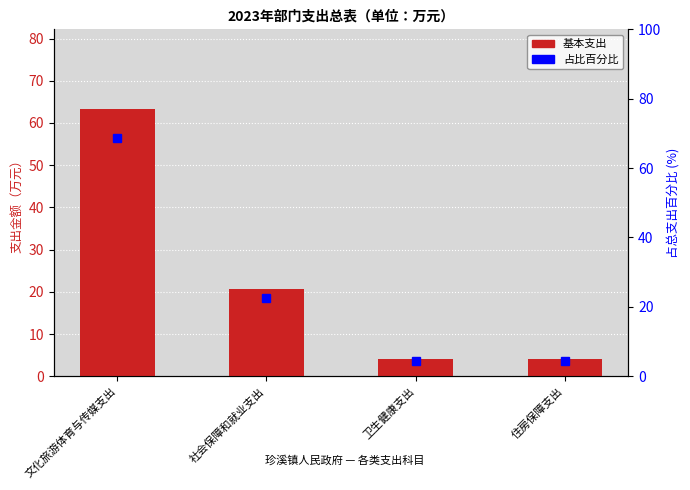

What is the average value of the 基本支出 series?

23.0